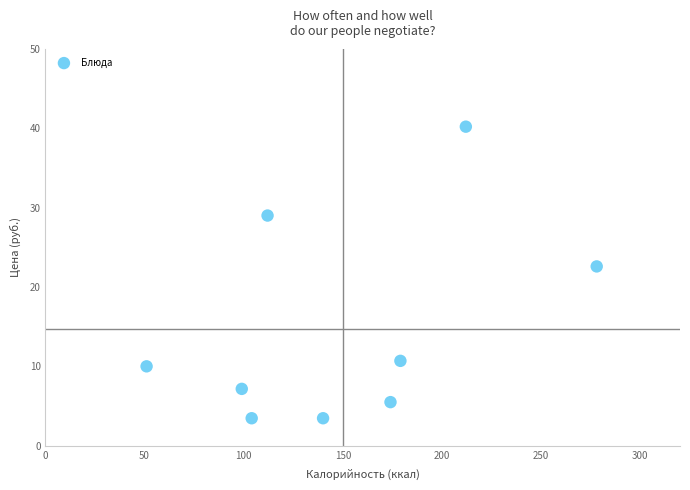

What Y value in the scatter plot is closest to 21?

22.6